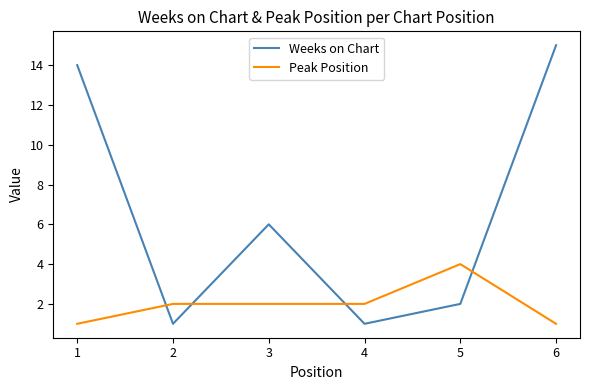

Is the value of Weeks on Chart at 4 greater than the value of Peak Position at 4?

No